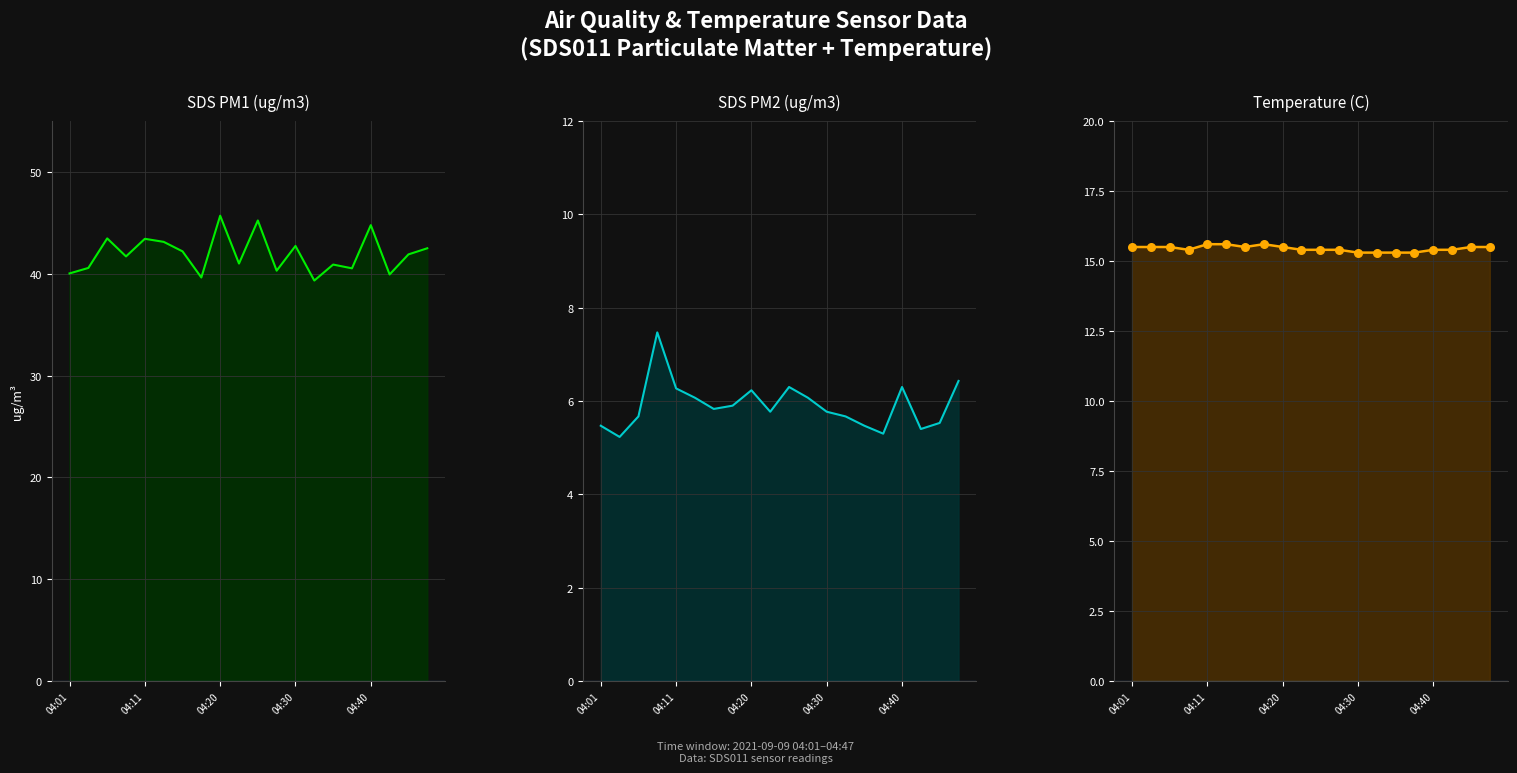

Which series has the largest total across all categories?

SDS_P1